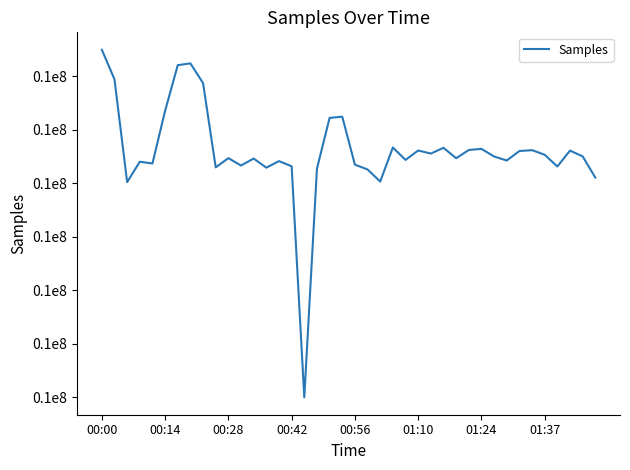

At which label does the data first exceed 6097494?

00:00